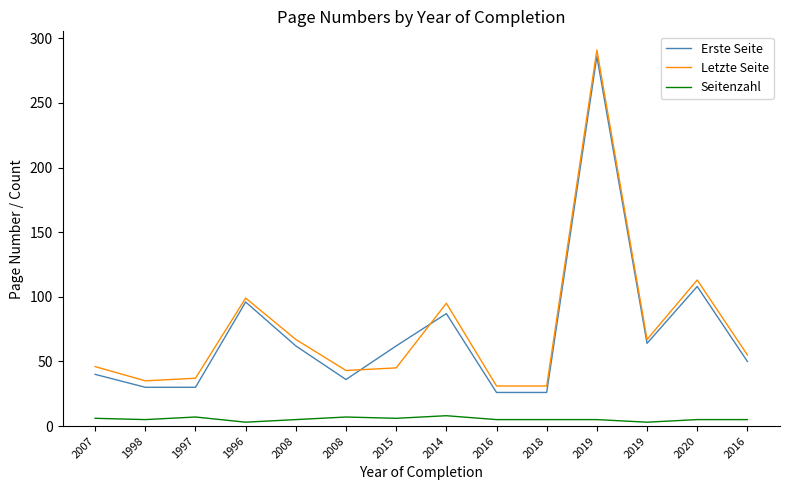

How many lines are shown in the chart?

3